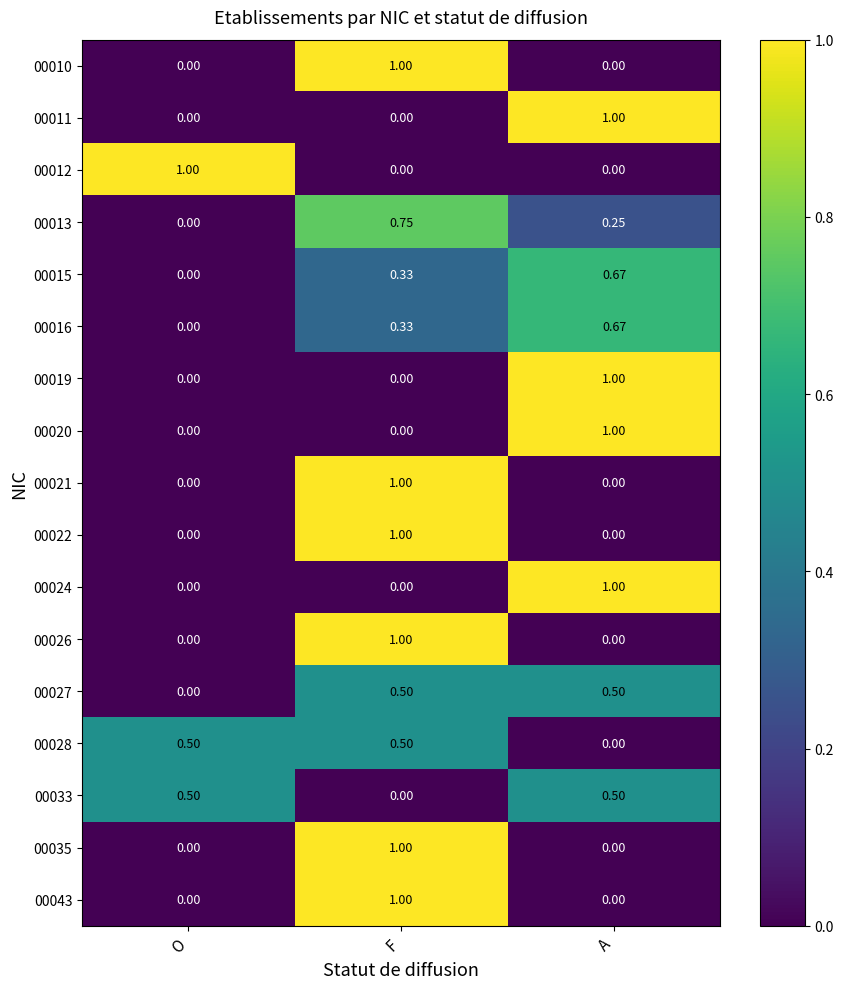

Is the value of 00035 at F greater than the value of 00021 at O?

Yes